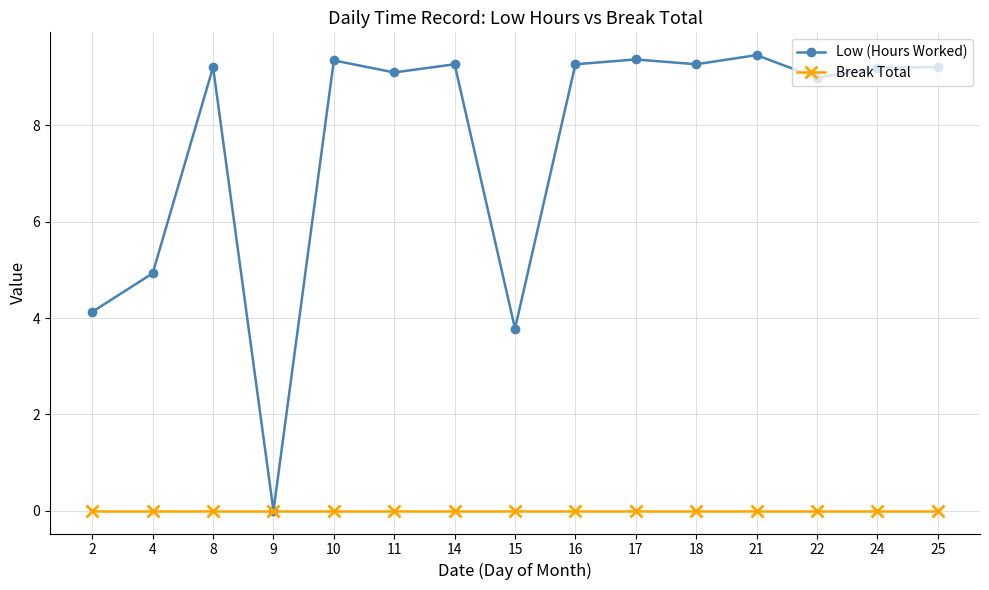

Is it true that Break Total equals 0.0 at 10?

True